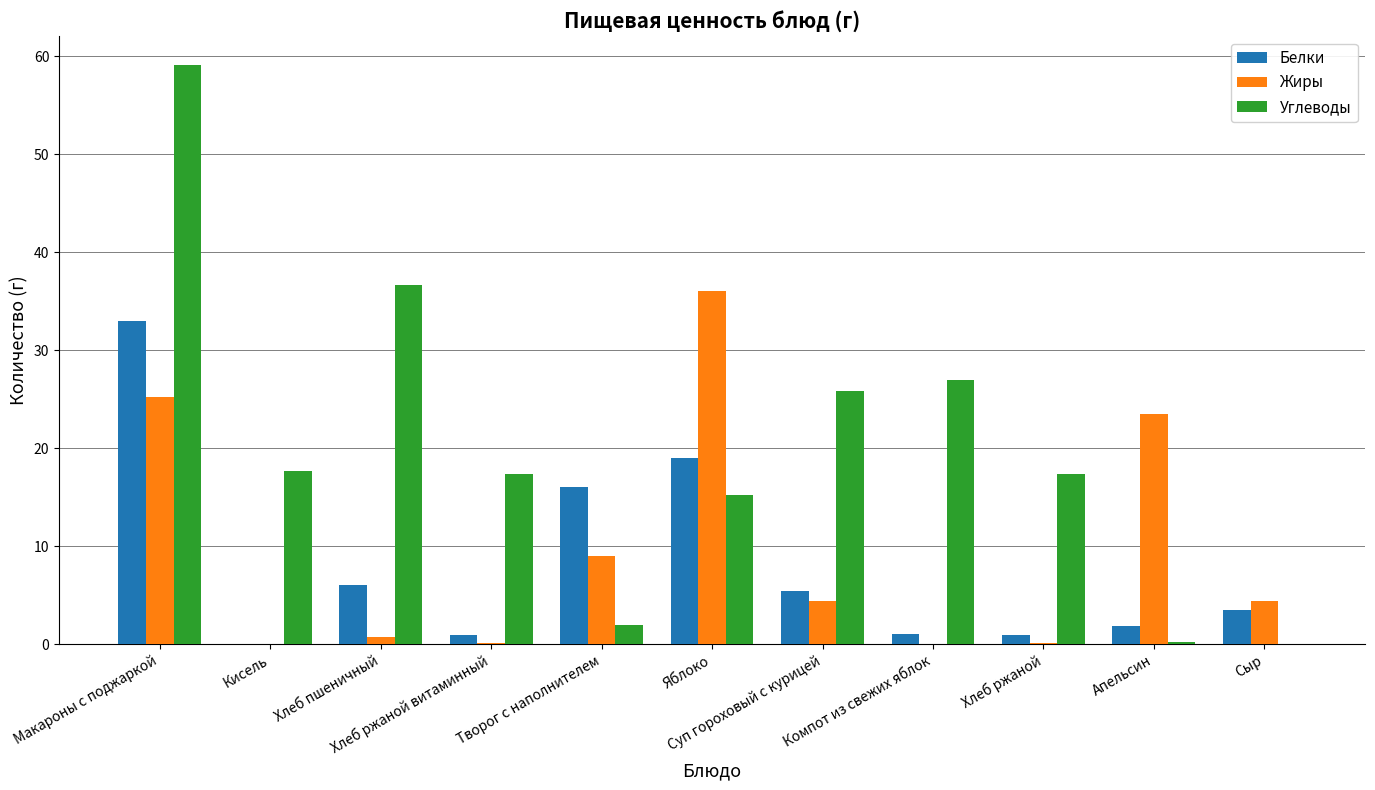

The value of Углеводы at Хлеб ржаной is 11.8. True or false?

False